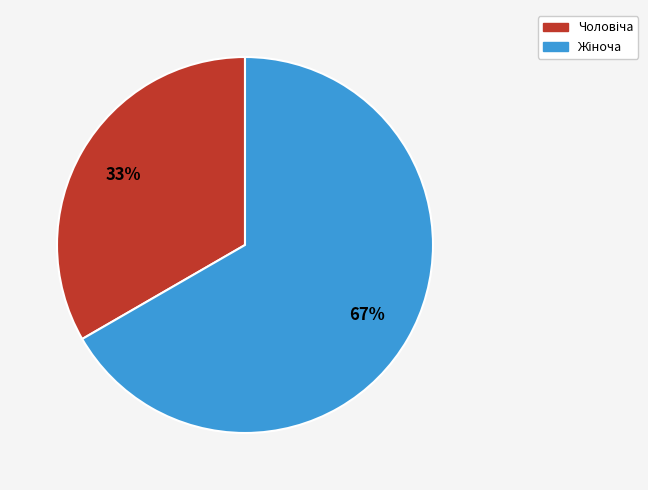

To the nearest percent, what is the average slice percentage?

50%